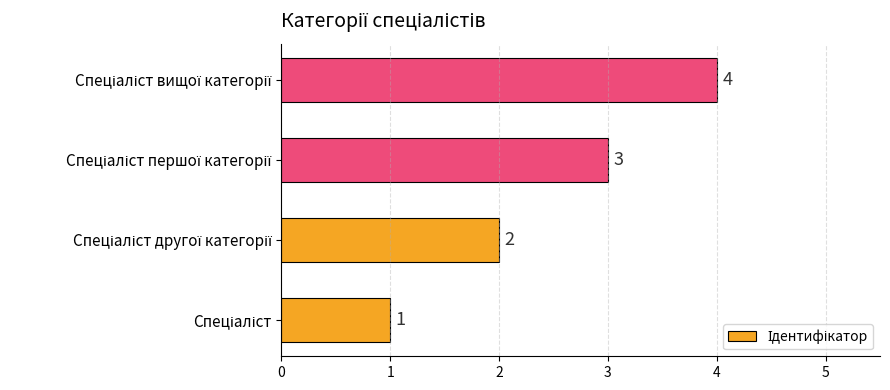

What is the sum of all values?

10